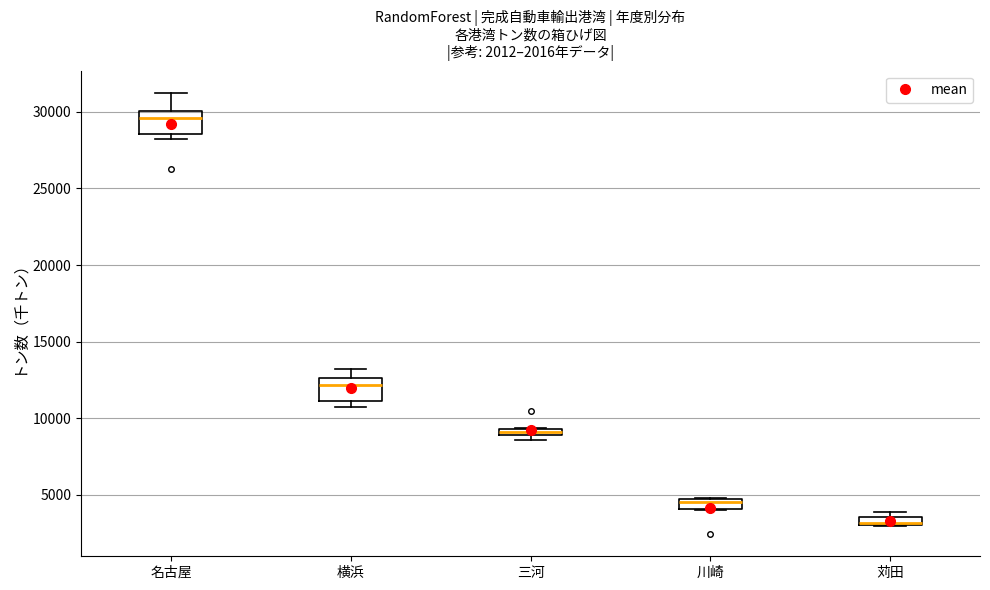

Which box's median line is the lowest?

苅田